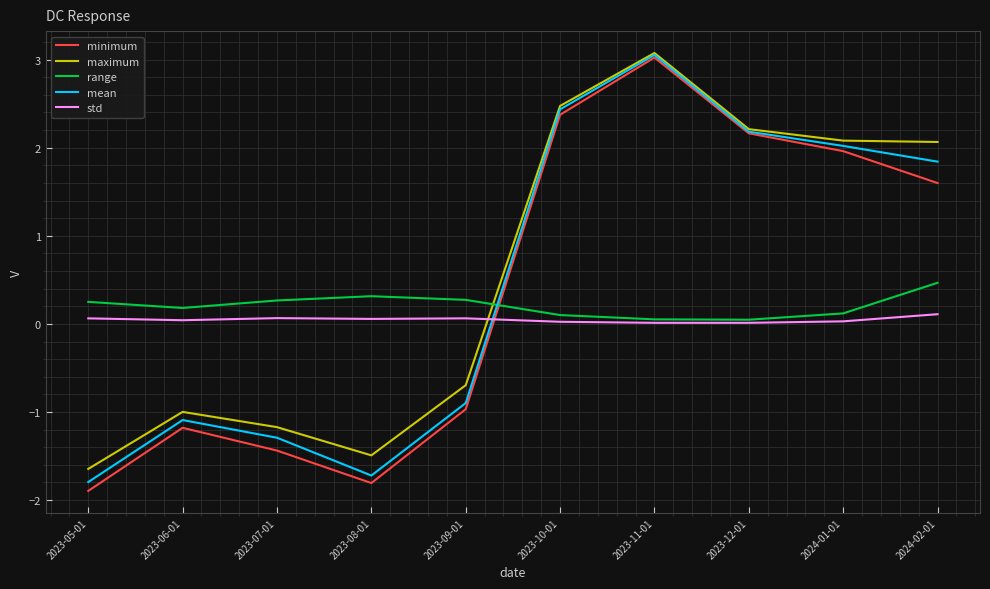

The range series shows 0.1 at 2024-01-01. True or false?

True